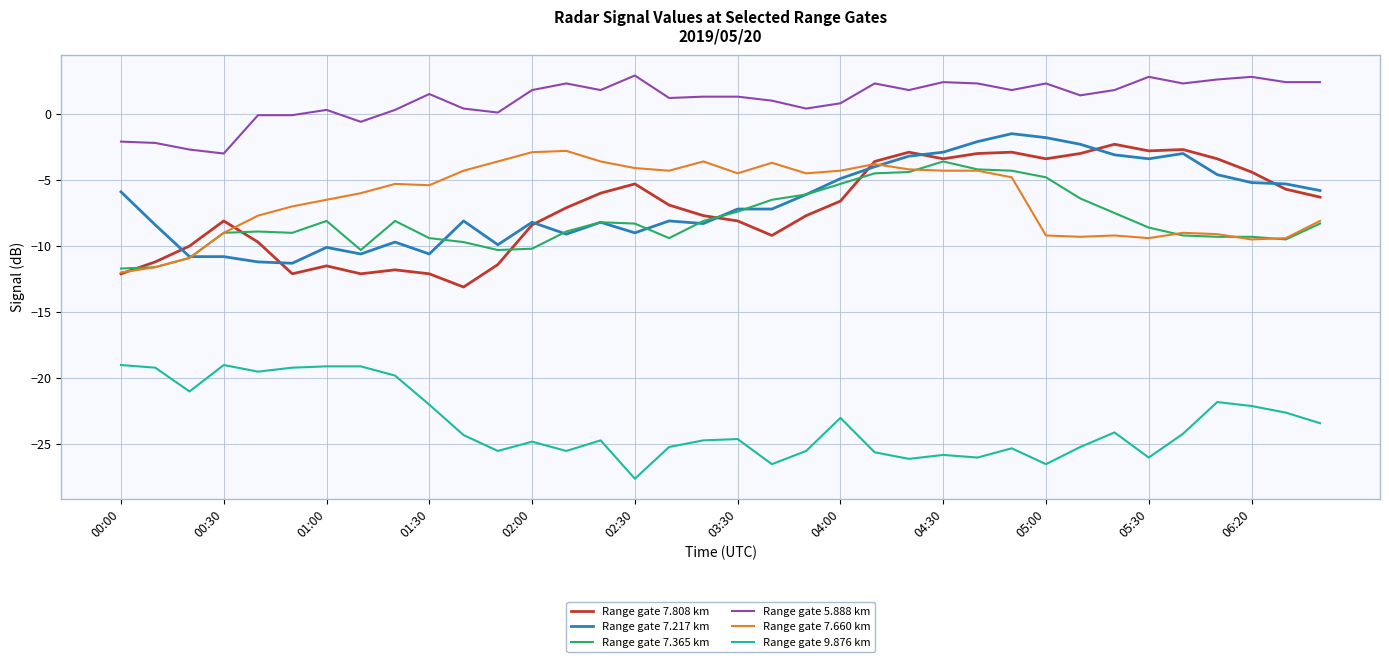

Does the chart display data point markers on the line(s)?

No